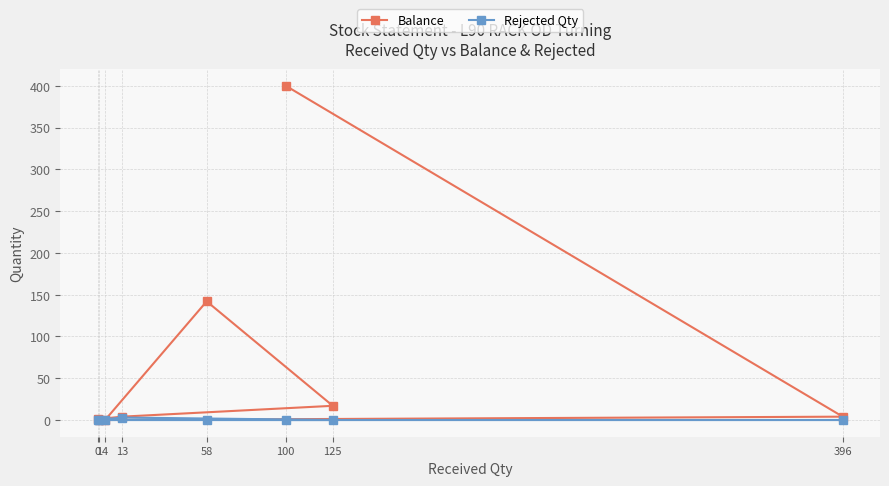

How many values in the Balance series exceed 4?

3